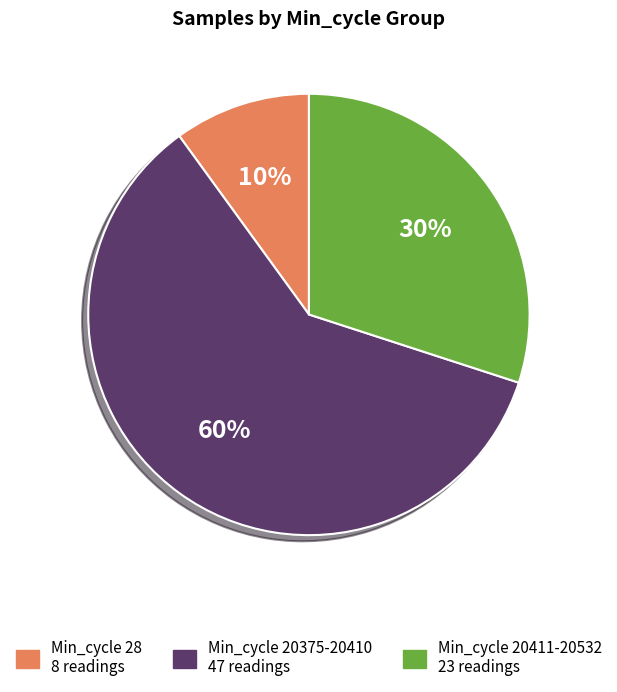

How many slices are in this pie chart?

3